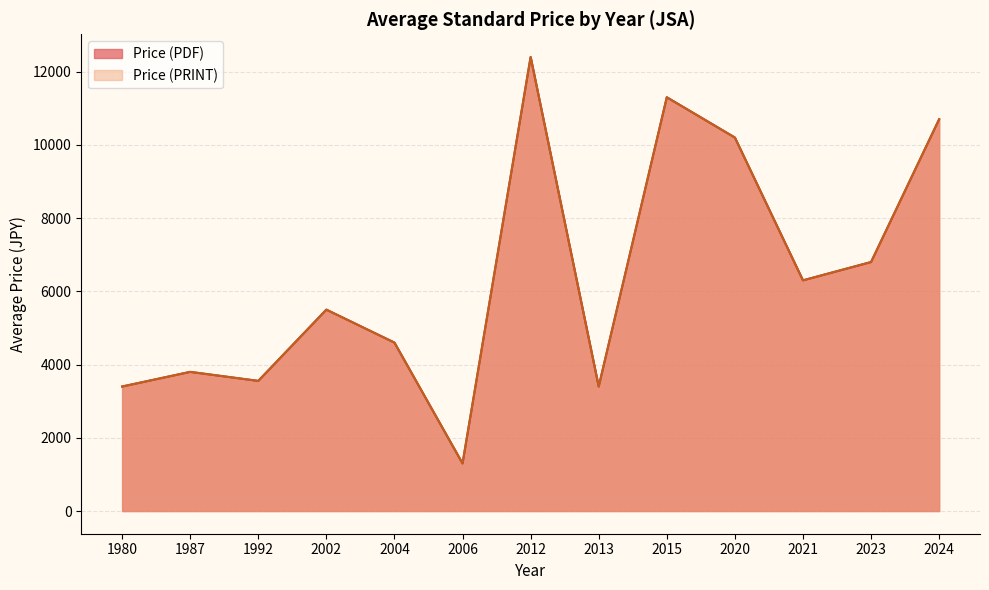

Does the chart display data point markers on the line(s)?

No